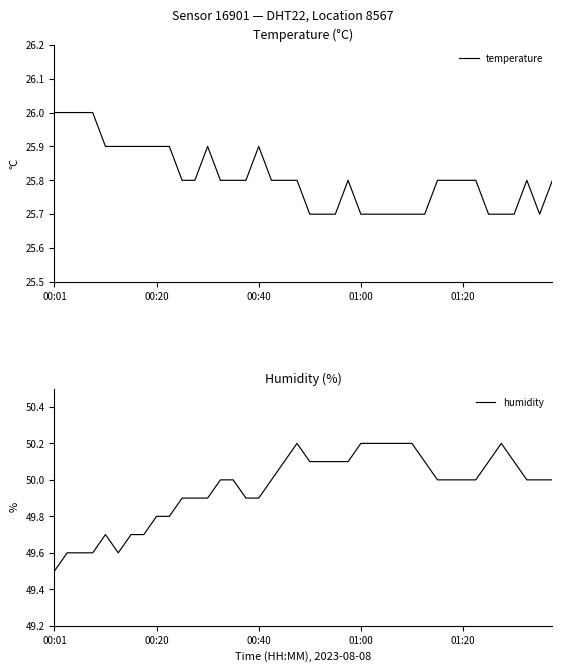

What is the total value across all series at 15?

75.7